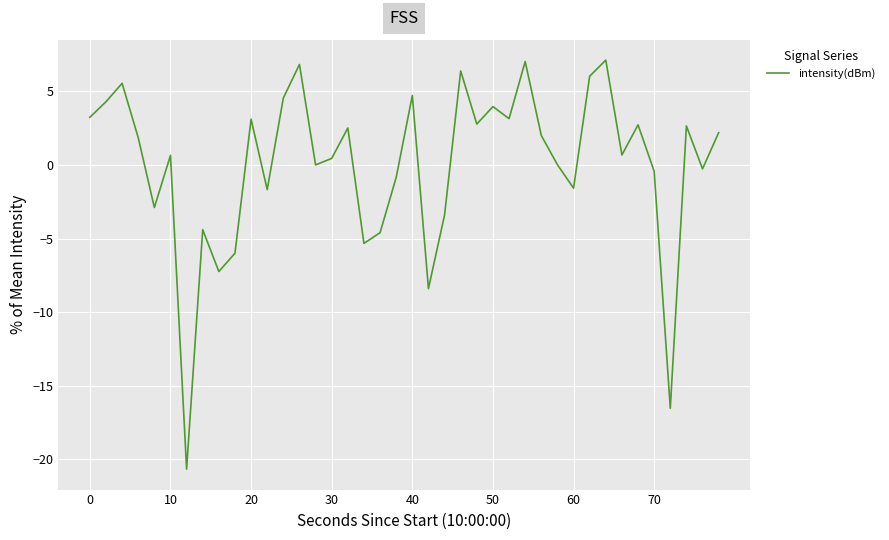

What is the greatest value displayed?

7.1